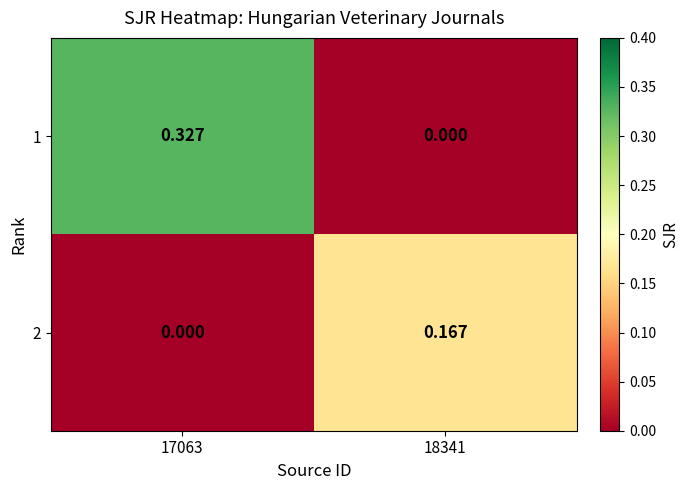

Is the value of 1 at 17063 greater than the value of 2 at 18341?

Yes